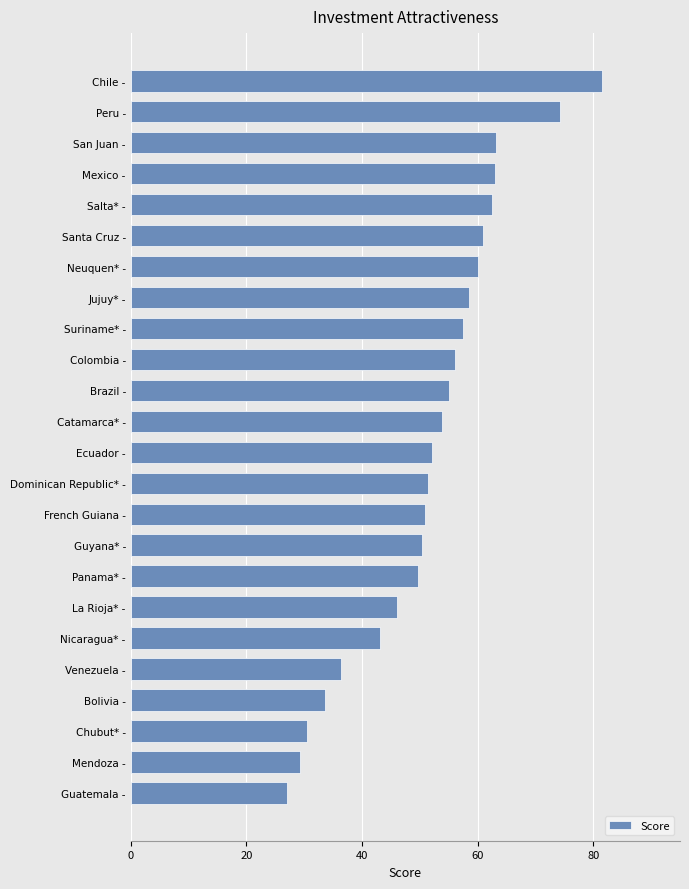

How many distinct data groups are displayed?

1